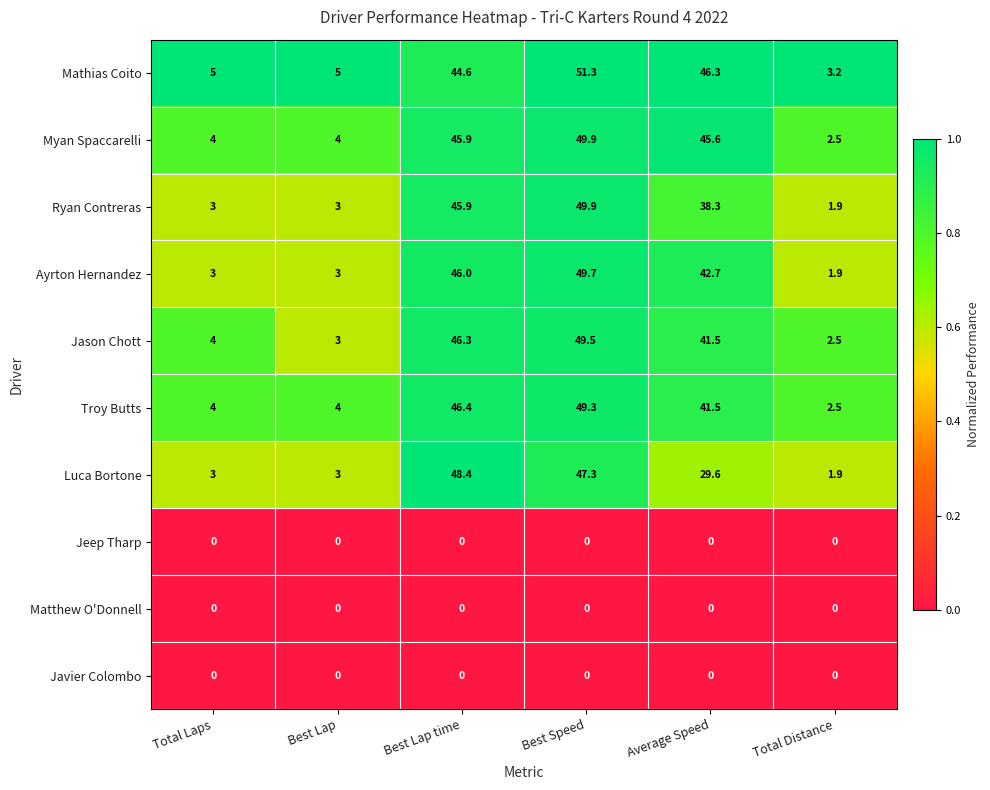

Read the Troy Butts value at Total Distance.

2.5